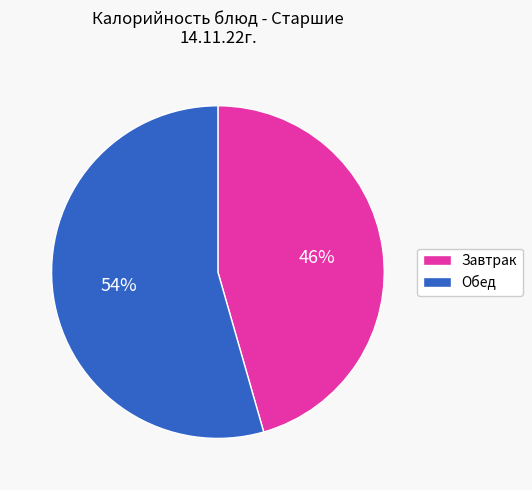

Count the number of slices in the pie.

2